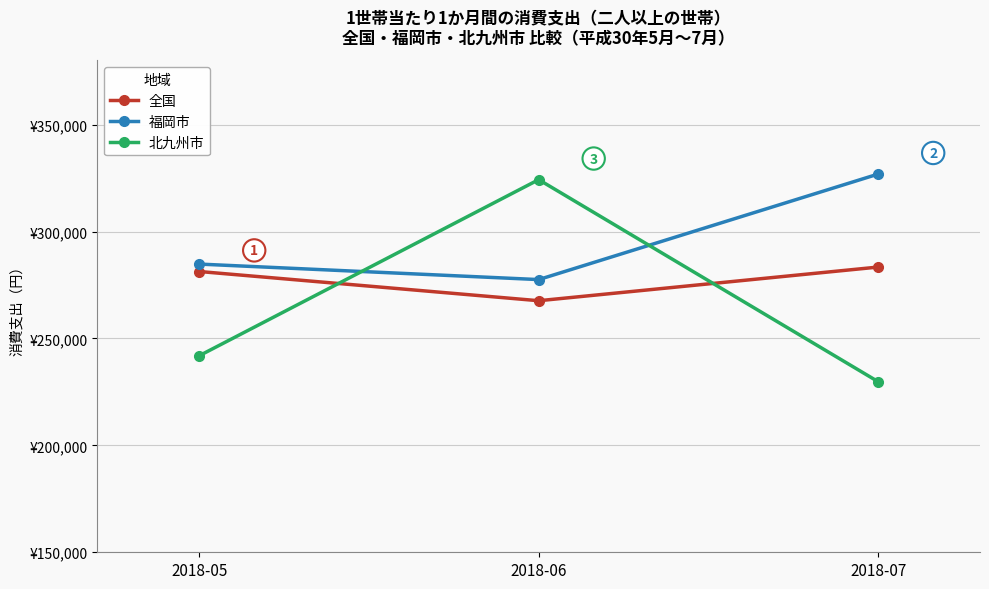

Which series has the widest spread of values?

北九州市